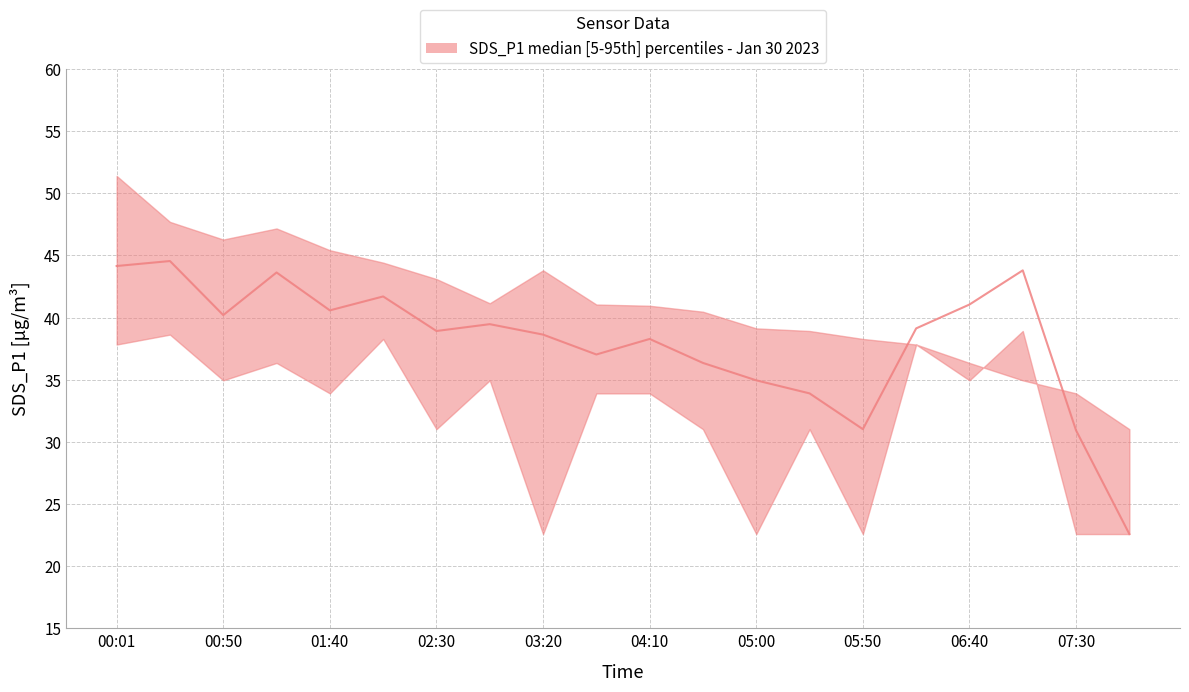

Reading left to right, transcribe all the data shown in this chart.

SDS_P1_upper: 00:01=51.4	00:25=47.7	00:50=46.3	01:15=47.2	01:40=45.4	02:05=44.4	02:30=43.1	02:55=41.1	03:20=43.8	03:45=41.0	04:10=41.0	04:35=40.5	05:00=39.1	05:25=38.9	05:50=38.3	06:15=37.8	06:40=36.4	07:05=35.0	07:30=33.9	07:55=31.0
SDS_P1_median: 00:01=44.1	00:25=44.5	00:50=40.2	01:15=43.6	01:40=40.6	02:05=41.7	02:30=38.9	02:55=39.5	03:20=38.6	03:45=37.0	04:10=38.3	04:35=36.4	05:00=35.0	05:25=33.9	05:50=31.0	06:15=39.1	06:40=41.0	07:05=43.8	07:30=30.9	07:55=22.6
SDS_P1_lower: 00:01=37.8	00:25=38.6	00:50=35.0	01:15=36.4	01:40=33.9	02:05=38.3	02:30=31.0	02:55=35.0	03:20=22.6	03:45=33.9	04:10=33.9	04:35=31.0	05:00=22.6	05:25=31.0	05:50=22.6	06:15=37.8	06:40=35.0	07:05=38.9	07:30=22.6	07:55=22.6